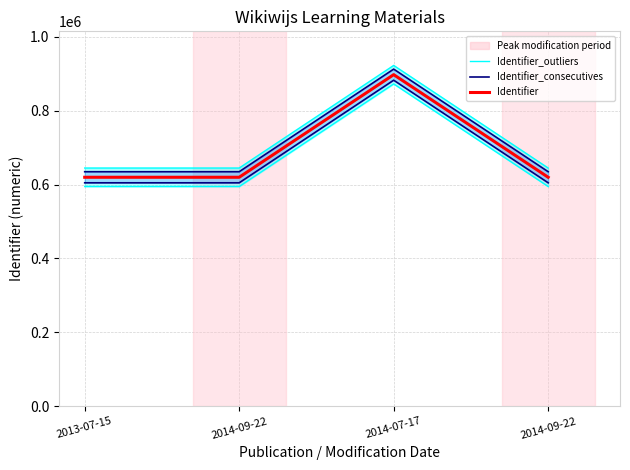

List the series in order of their peak value, lowest first.

Identifier, Identifier_consecutives, Identifier_outliers